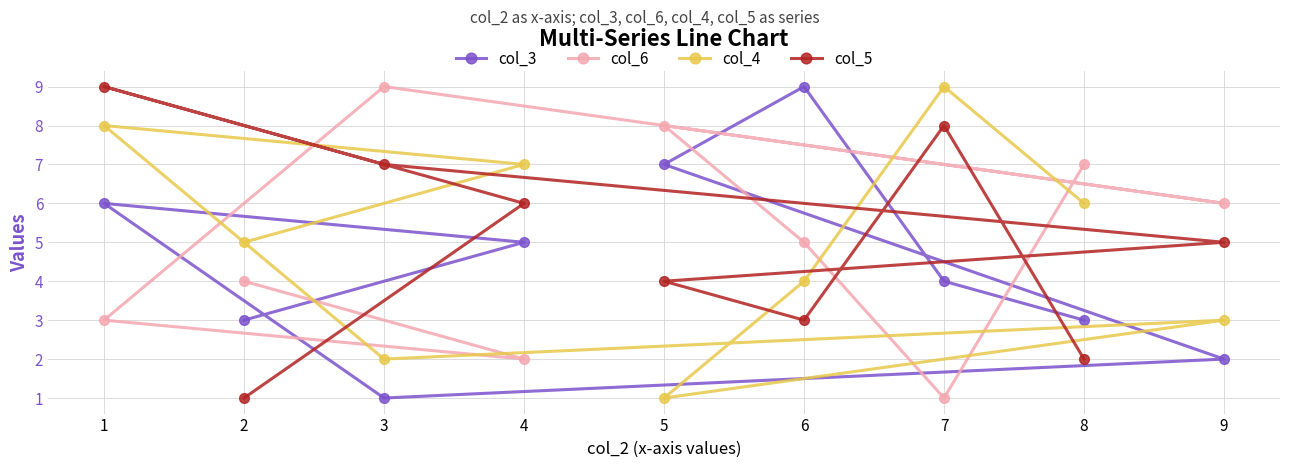

Count the number of categories in the chart.

9